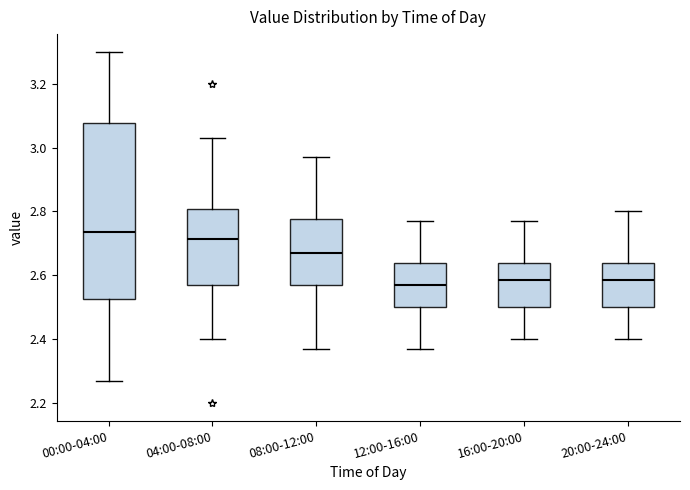

Reading left to right, transcribe this box plot: for each box, give where its median line is, the range the box spans, and where its two whiskers end, as read against the y-axis. The values are not printed on the chart, so give them approximately, as read against the axis.

00:00-04:00: median 2.74, box 2.52 to 3.08, whiskers 2.28 to 3.30
04:00-08:00: median 2.72, box 2.58 to 2.80, whiskers 2.40 to 3.04
08:00-12:00: median 2.68, box 2.58 to 2.78, whiskers 2.38 to 2.98
12:00-16:00: median 2.58, box 2.50 to 2.64, whiskers 2.38 to 2.78
16:00-20:00: median 2.58, box 2.50 to 2.64, whiskers 2.40 to 2.78
20:00-24:00: median 2.58, box 2.50 to 2.64, whiskers 2.40 to 2.80